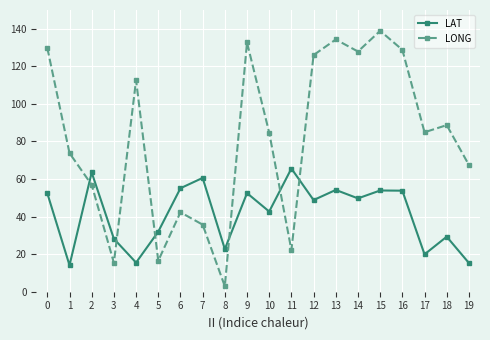

True or false: LAT and LONG cross at least once.

True